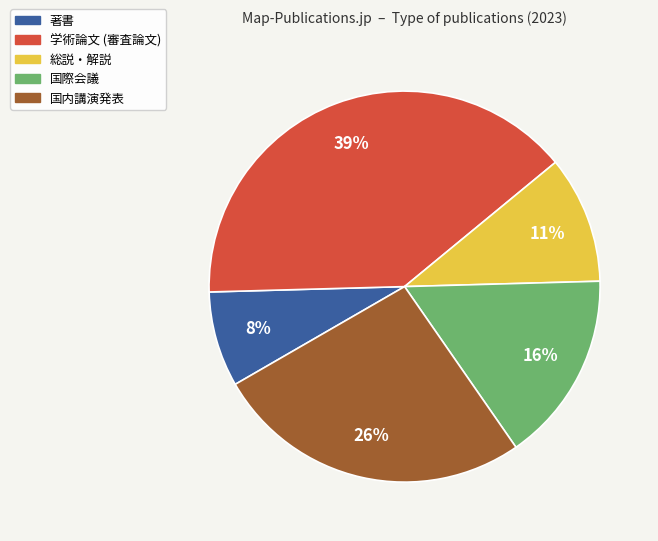

Combined, do 国内講演発表 and 著書 account for over 50%?

No